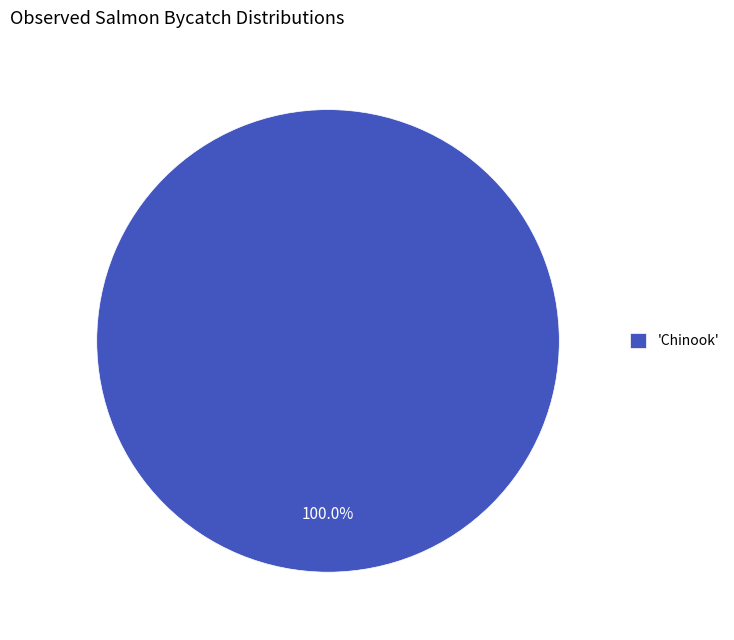

How many segments does this pie chart have?

1